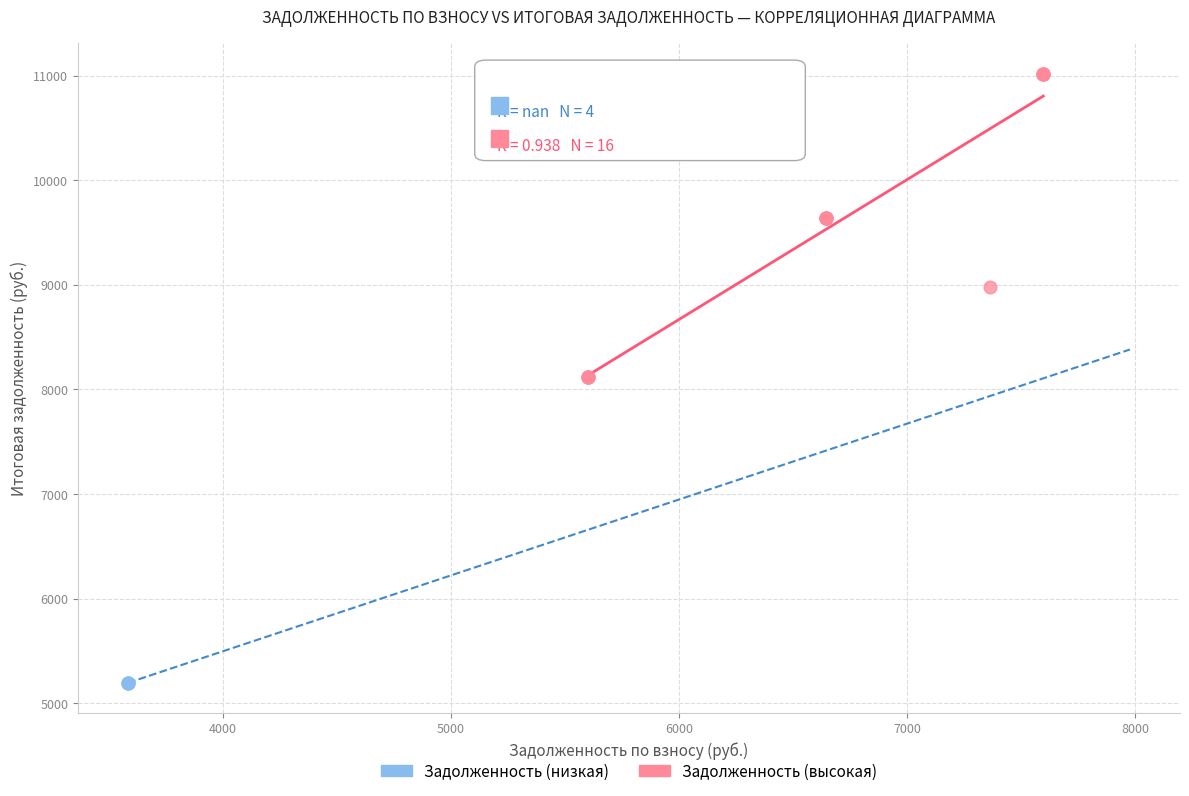

What are all the series names shown in the legend?

Задолженность (низкая), Задолженность (высокая)